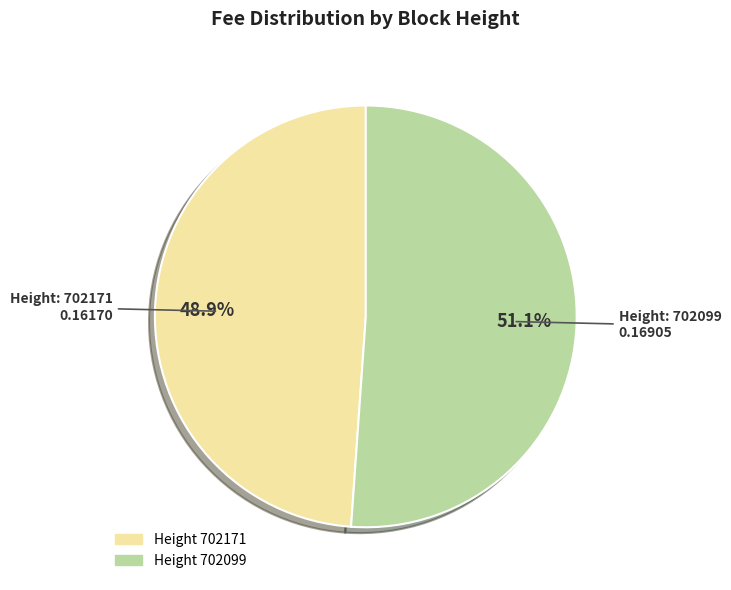

Combined, do Height 702099 and Height 702171 account for over 50%?

Yes